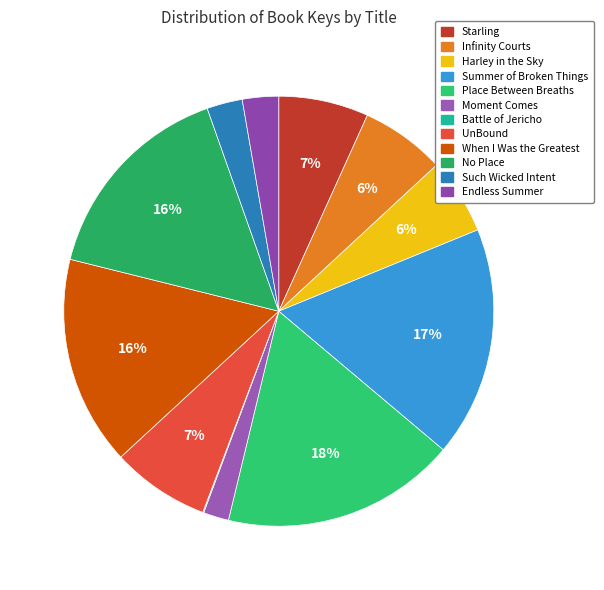

Is there a majority slice in this chart?

No